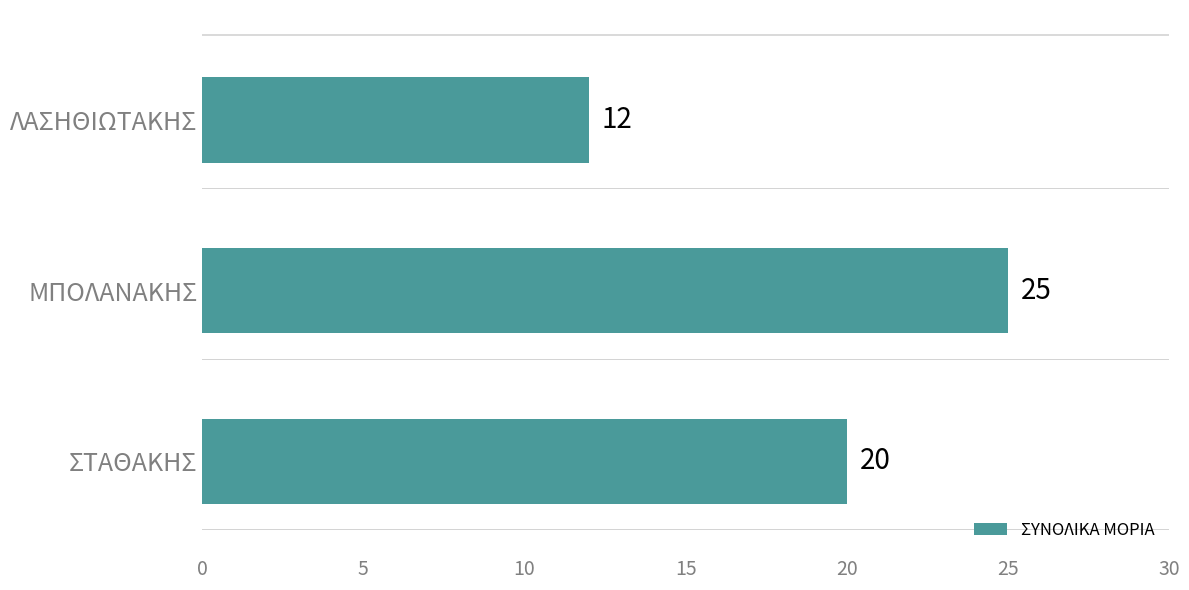

Reading top to bottom, extract all data points from this chart.

12	25	20